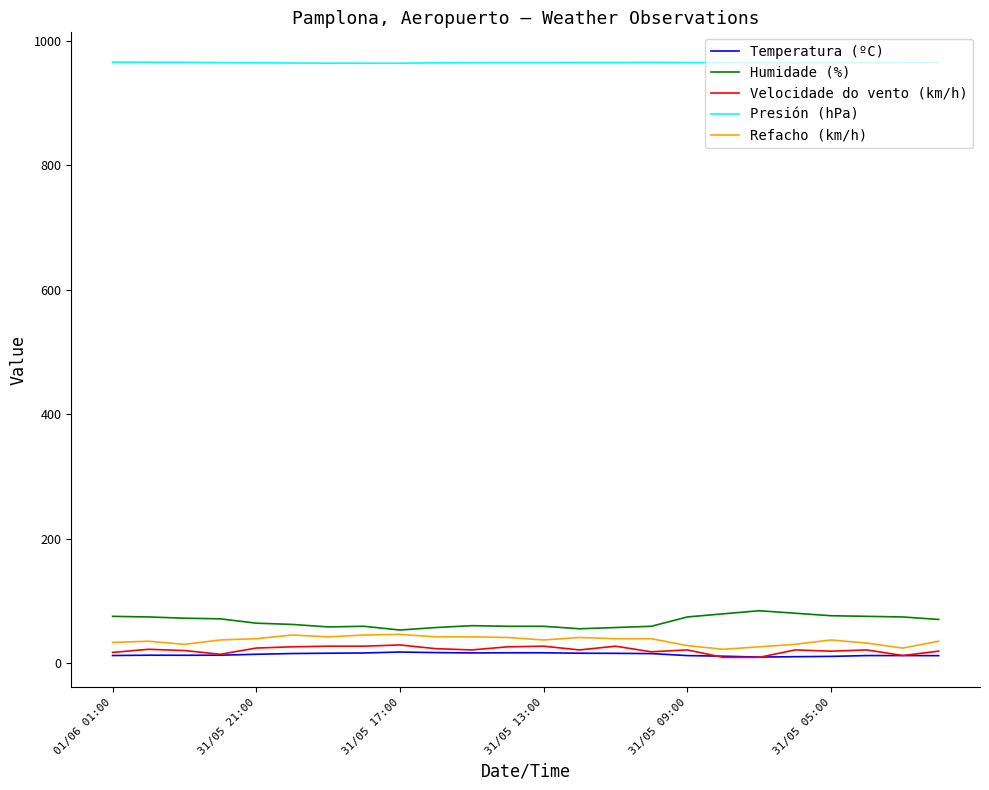

Which series has the largest total across all categories?

Presión (hPa)